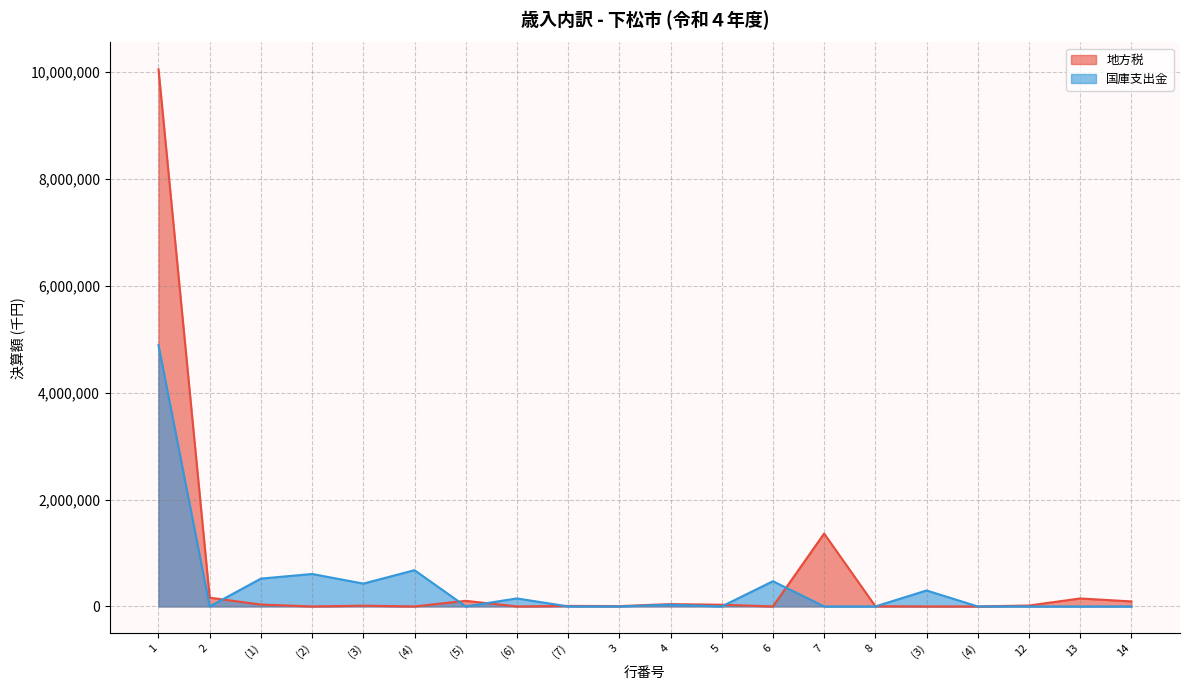

What is the maximum value for 国庫支出金?

4889260